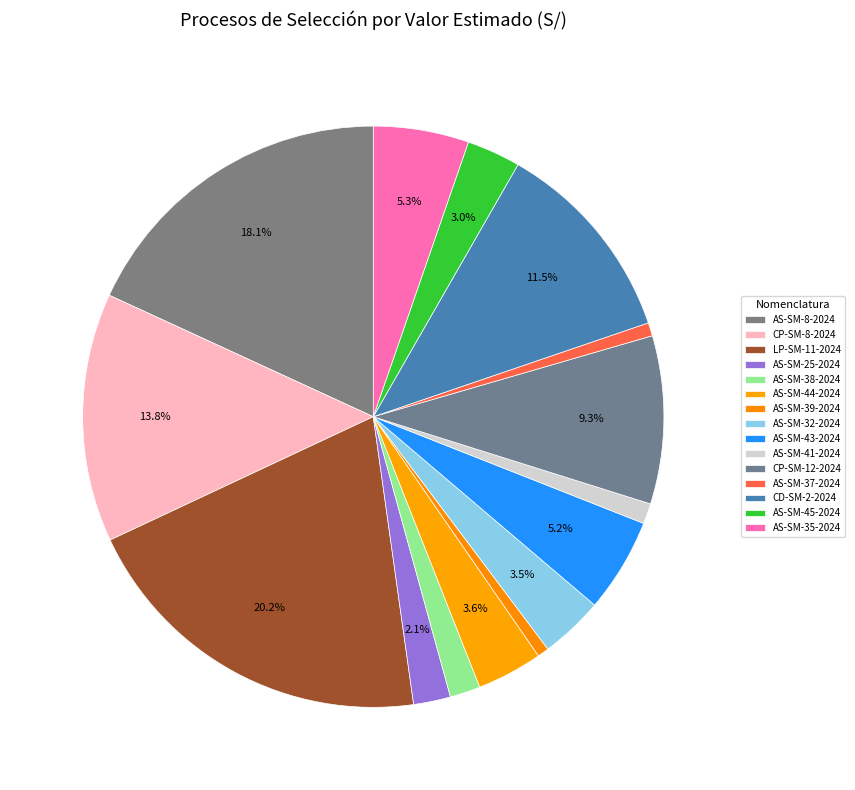

How many segments does this pie chart have?

15